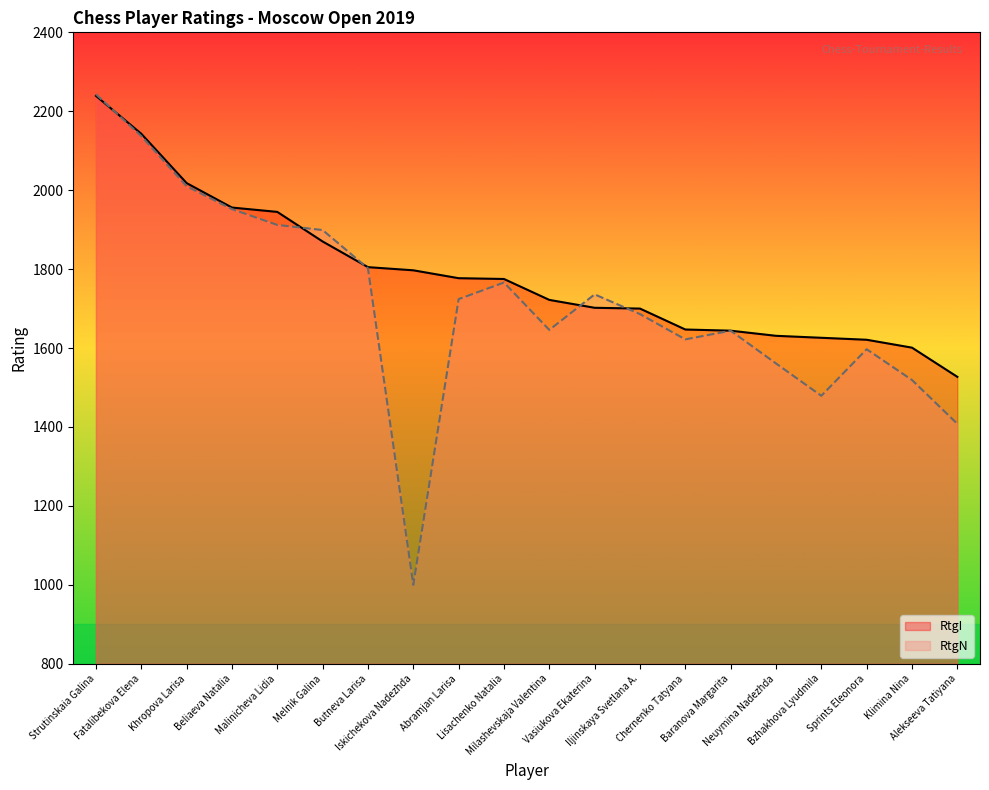

At how many categories does at least one series exceed 1040?

20